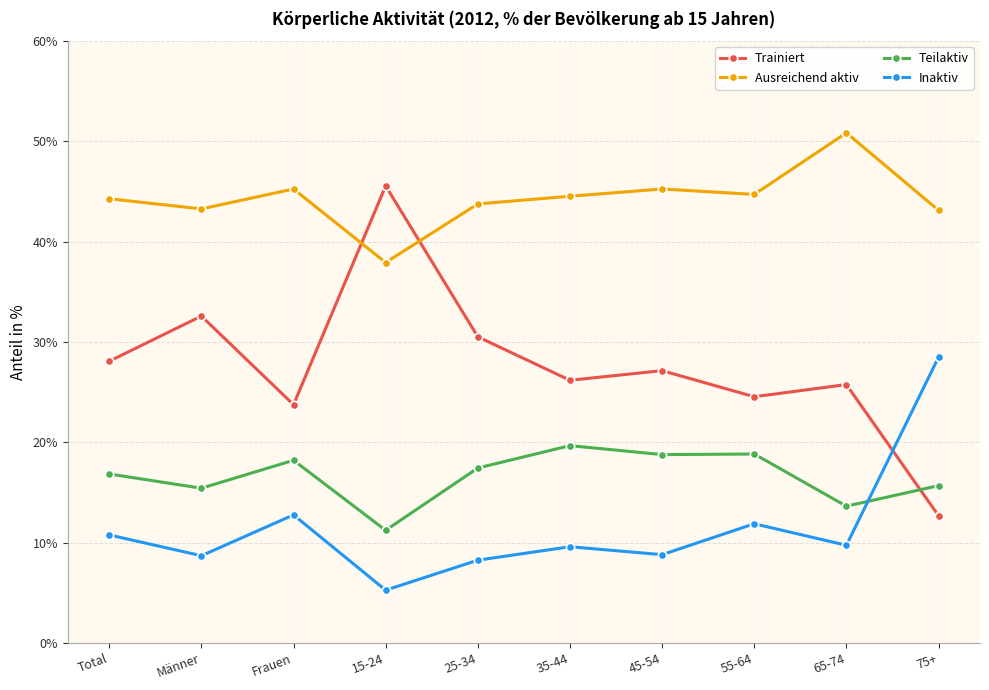

Which category has the lowest value across all series?

15-24